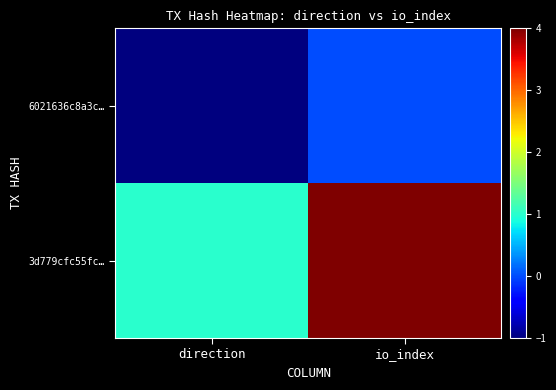

Rank the series at direction from highest to lowest value.

3d779cfc55fc…, 6021636c8a3c…